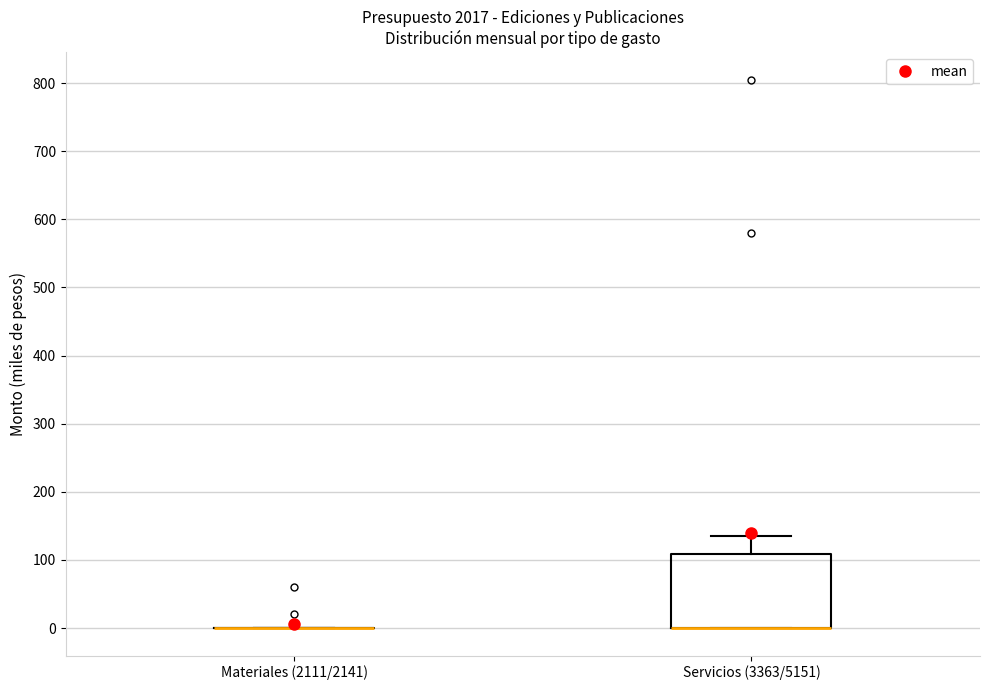

Reading left to right, transcribe this box plot: for each box, give where its median line is, the range the box spans, and where its two whiskers end, as read against the y-axis. The values are not printed on the chart, so give them approximately, as read against the axis.

Materiales (2111/2141): box collapsed to a line at 0, whiskers 0 to 0
Servicios (3363/5151): median 0 (drawn on the box's lower edge), box 0 to 110, whiskers 0 to 140